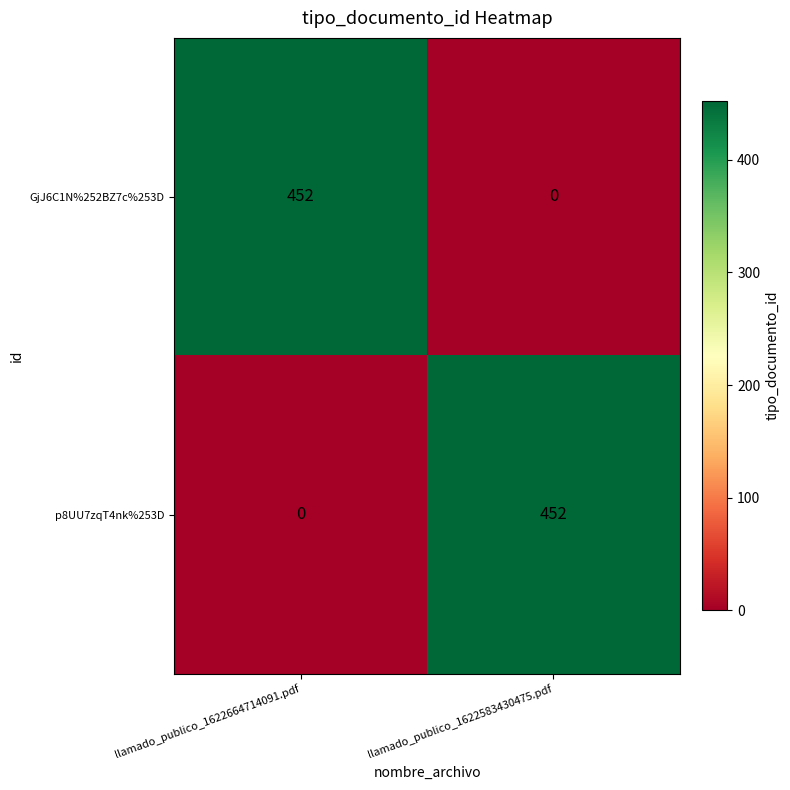

The value of GjJ6C1N%252BZ7c%253D at llamado_publico_1622583430475.pdf is -182. True or false?

False